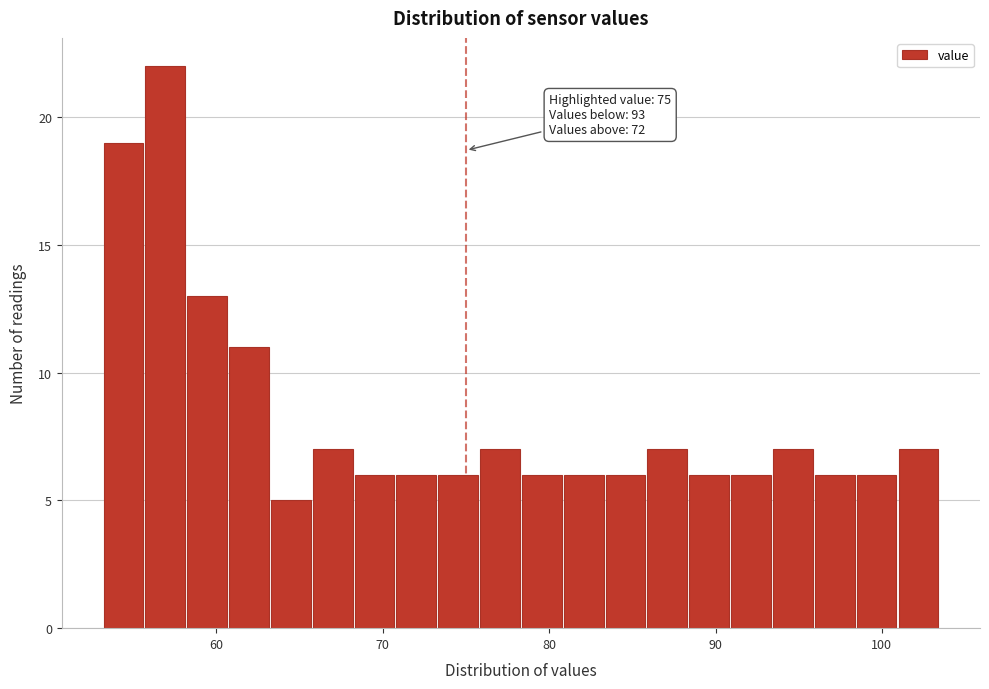

Around what value on the x-axis is the tallest bar? Give the approximate position of its centre, as read against the axis.

57